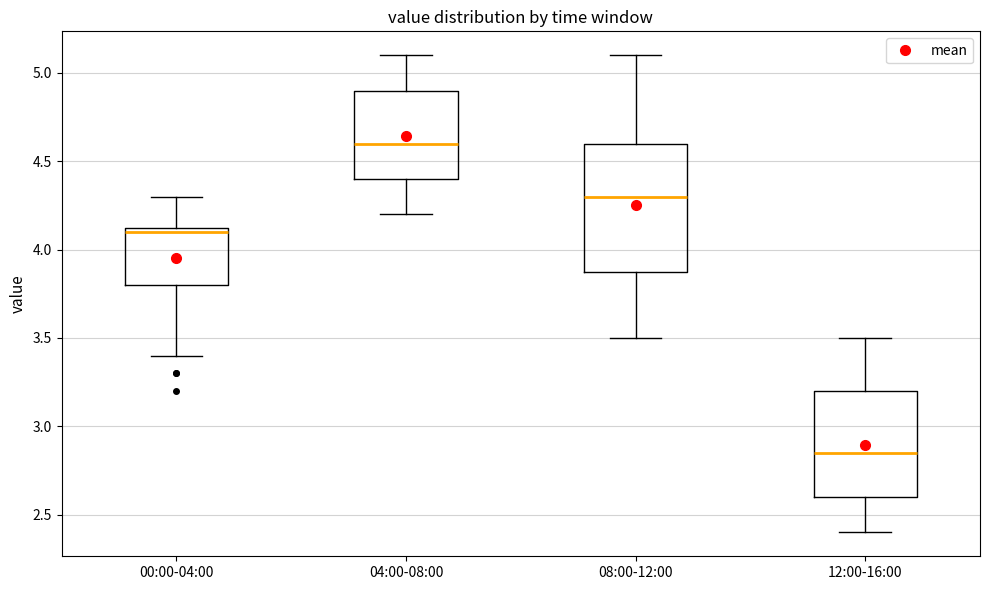

Where is the lower edge of the box for 00:00-04:00 on the y-axis? The values are not printed on the chart, so give them approximately, as read against the axis.

3.80